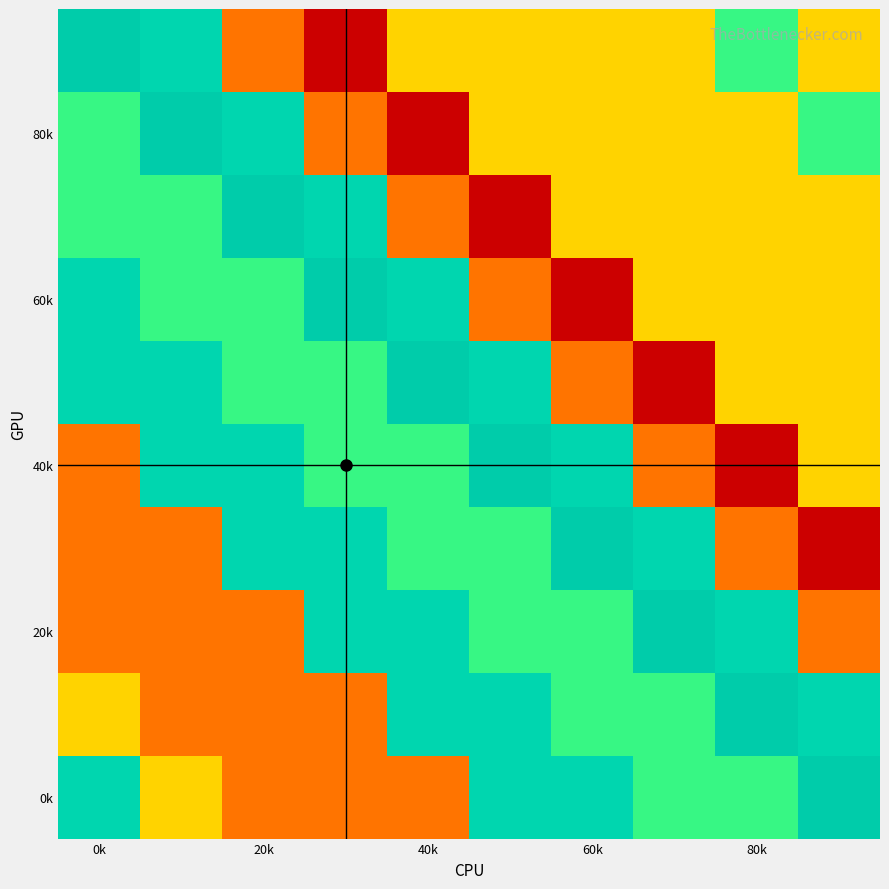

What is the greatest value displayed?

25